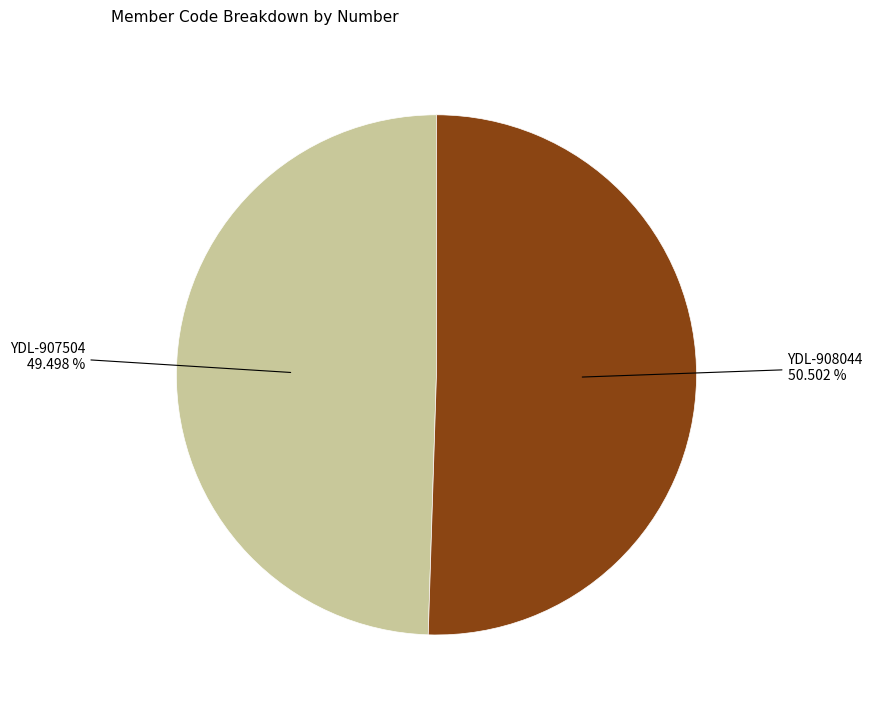

Which has a higher value, YDL-908044 or YDL-907504?

YDL-908044